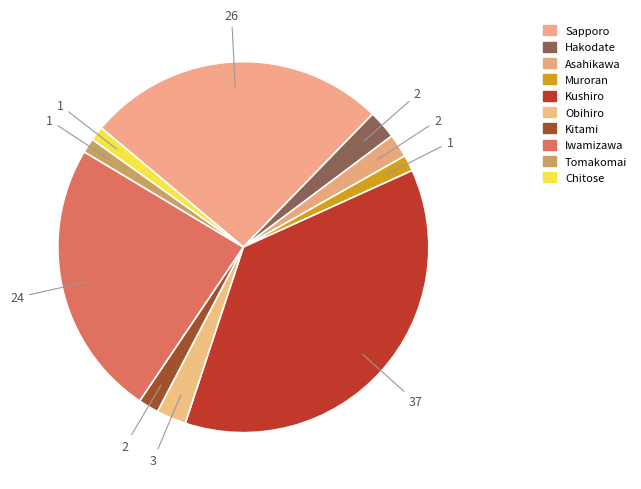

What is the largest slice in the pie chart?

Kushiro